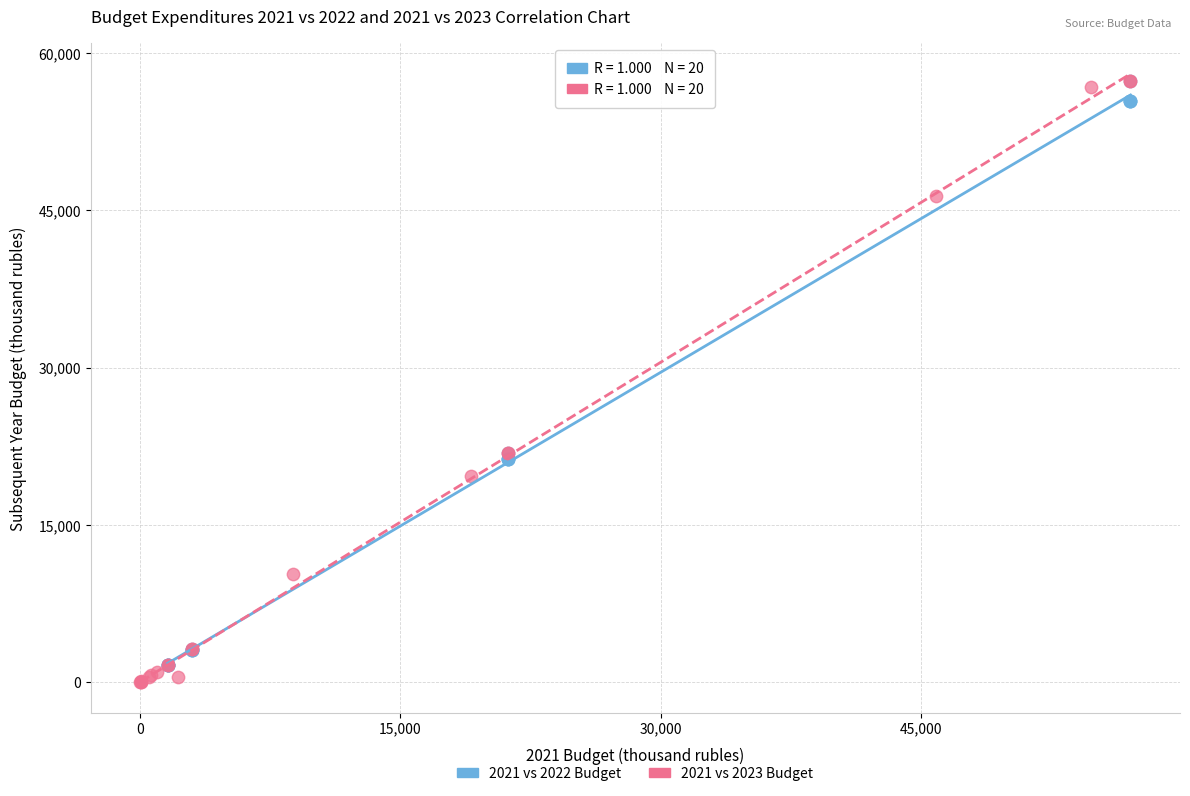

Which series contains the lowest Y value?

2021 vs 2023 Budget